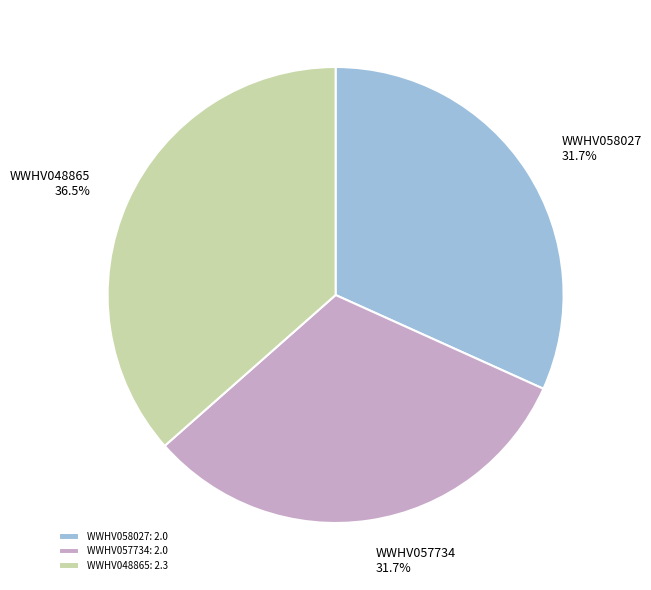

Is WWHV057734 the majority of the pie?

No